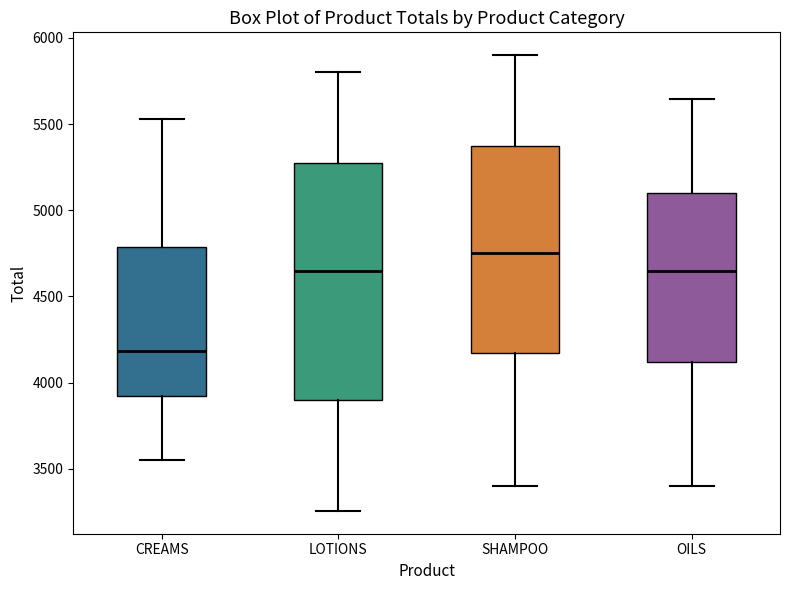

Reading left to right, read every box against the y-axis: the position of its median line, the range the box covers, and the ends of its whiskers. The values are not printed on the chart, so give them approximately, as read against the axis.

CREAMS: median 4200, box 3900 to 4800, whiskers 3550 to 5550
LOTIONS: median 4650, box 3900 to 5300, whiskers 3250 to 5800
SHAMPOO: median 4750, box 4150 to 5350, whiskers 3400 to 5900
OILS: median 4650, box 4100 to 5100, whiskers 3400 to 5650